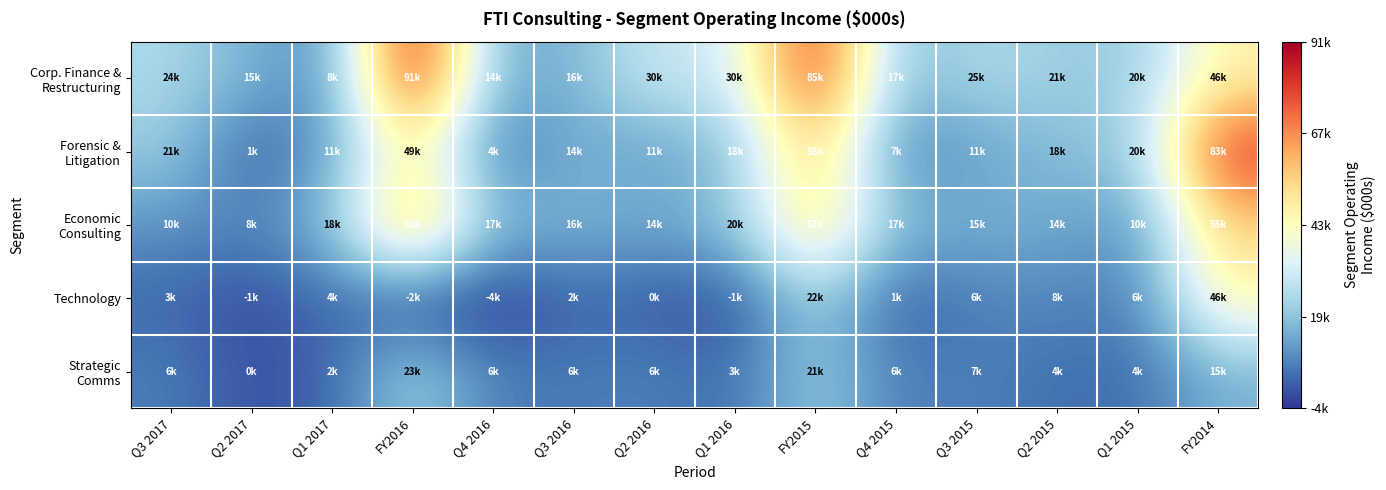

Which category has the lowest value across all series?

Q4 2016